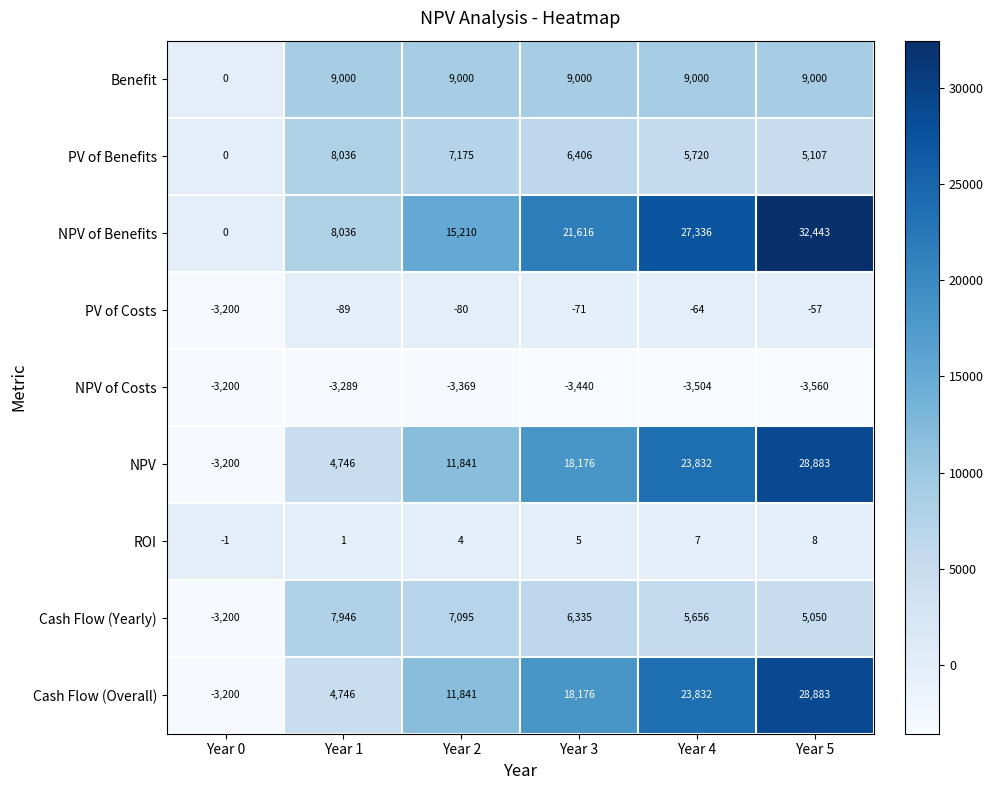

What is the greatest value displayed?

32443